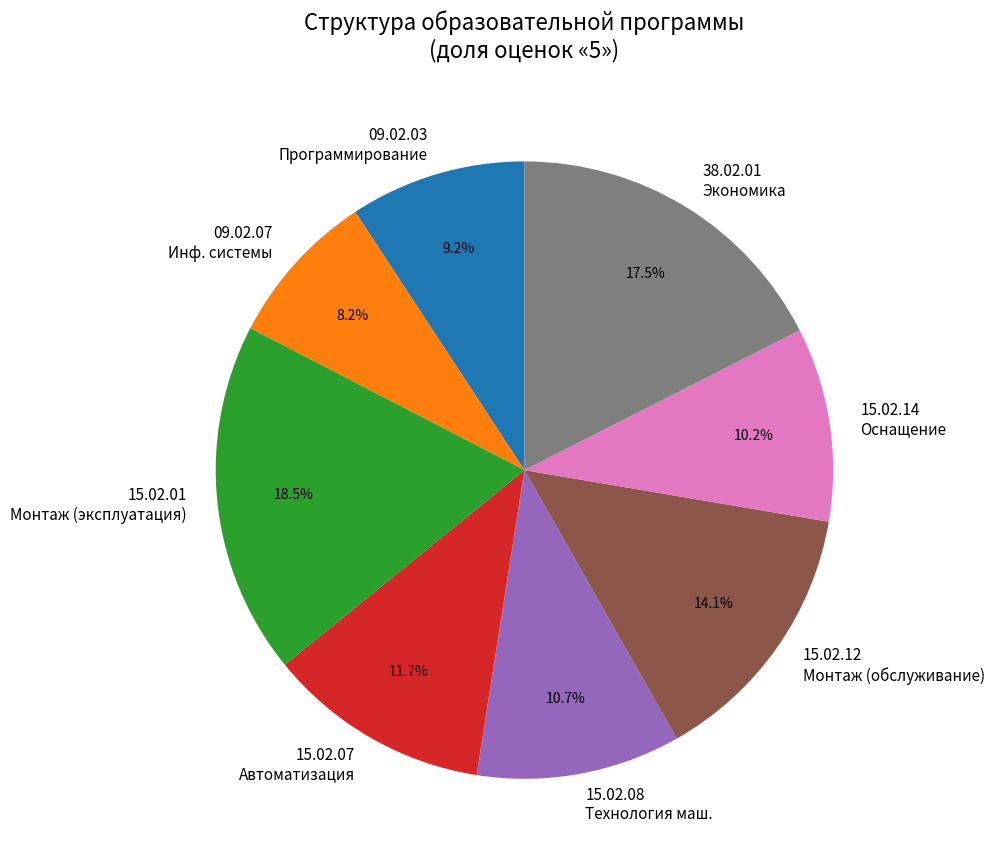

Between 09.02.07 Инф. системы and 15.02.08 Технология маш., which is larger?

15.02.08 Технология маш.